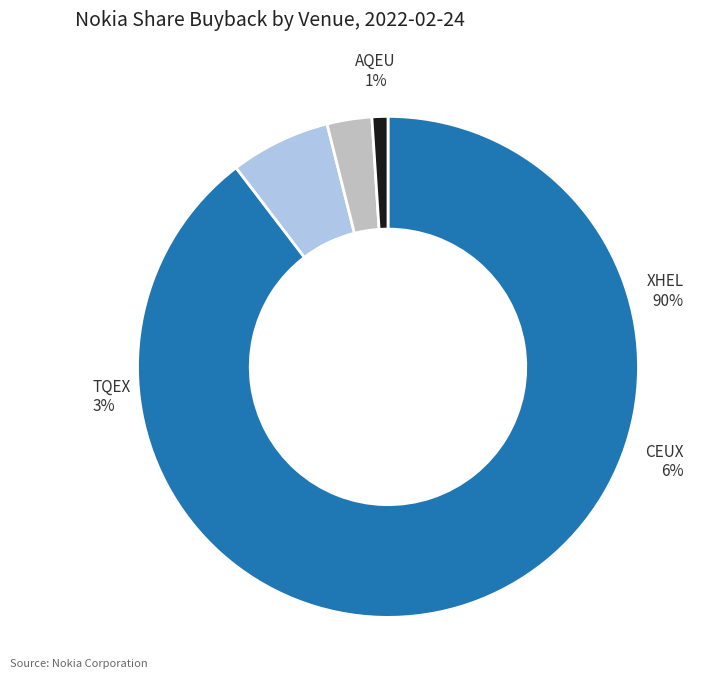

Rank the categories by value from lowest to highest.

AQEU, TQEX, CEUX, XHEL